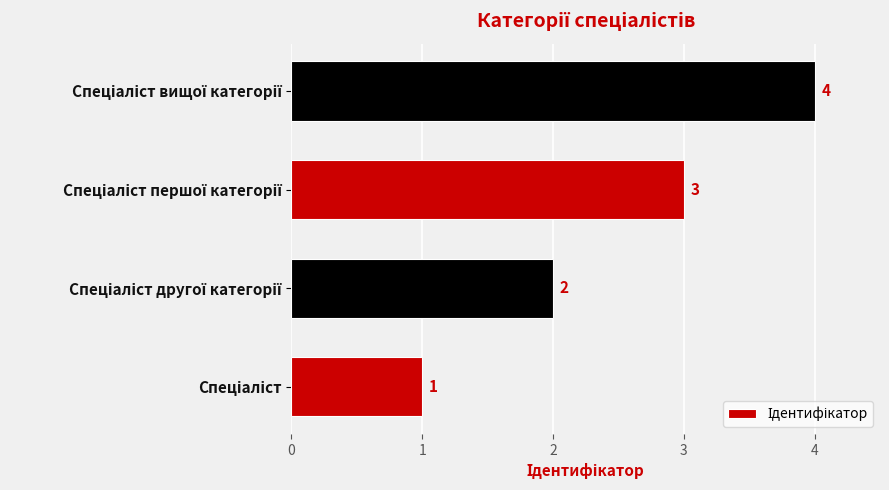

What is the sum of all values?

10